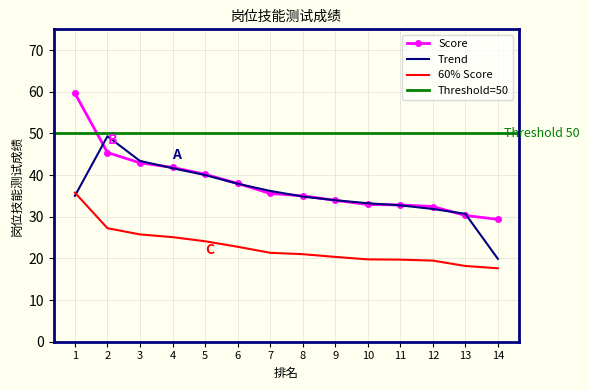

True or false: 60% Score and Score cross at least once.

False